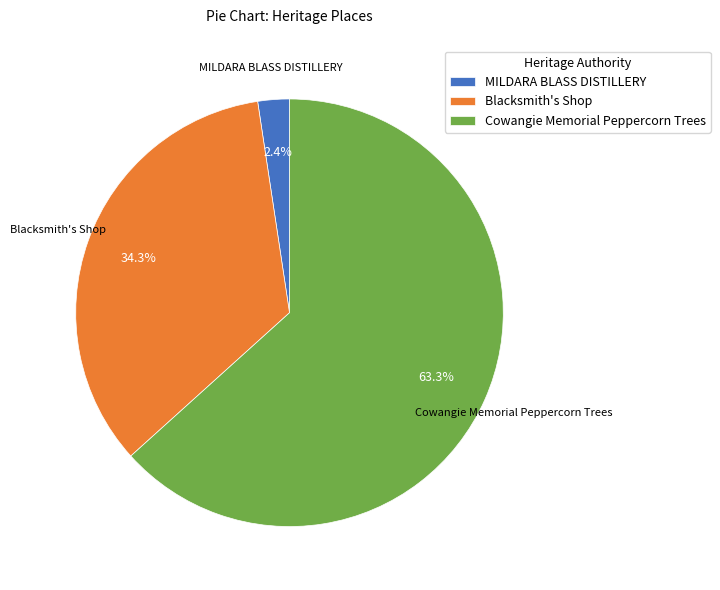

What percentage is NOT represented by MILDARA BLASS DISTILLERY?

97.6%